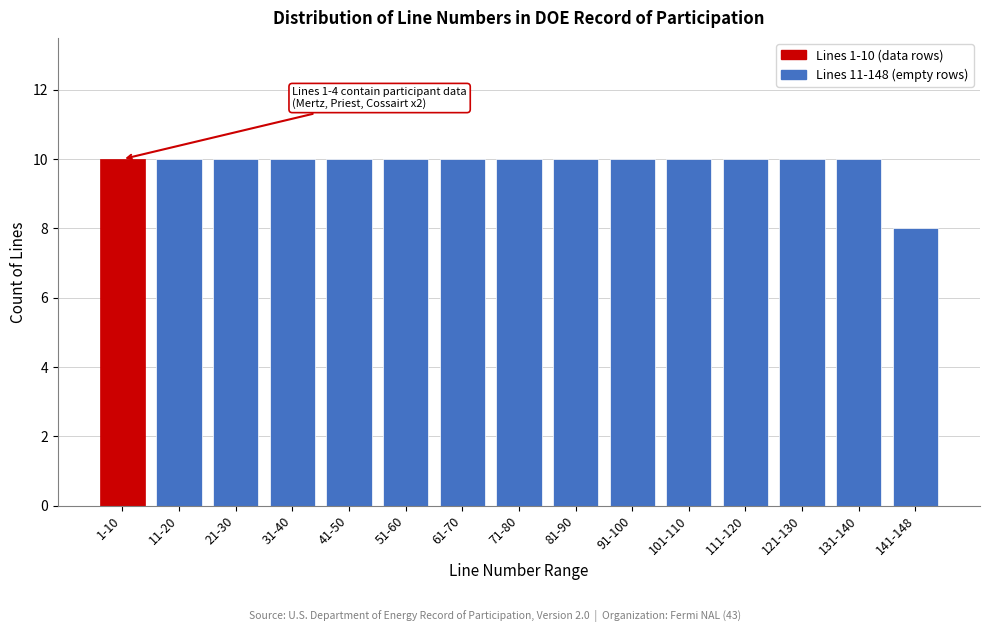

Reading left to right, transcribe all the data shown in this chart.

1-10=10	11-20=10	21-30=10	31-40=10	41-50=10	51-60=10	61-70=10	71-80=10	81-90=10	91-100=10	101-110=10	111-120=10	121-130=10	131-140=10	141-148=8